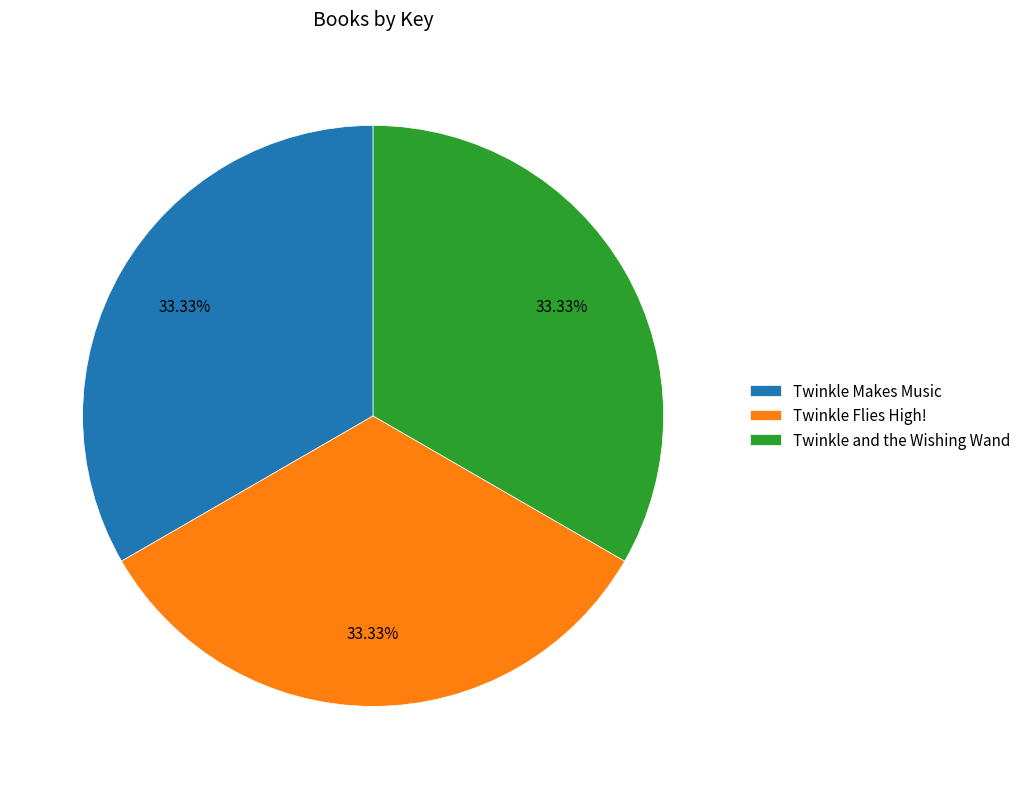

The Twinkle Makes Music slice represents 44% of the pie. True or false?

False